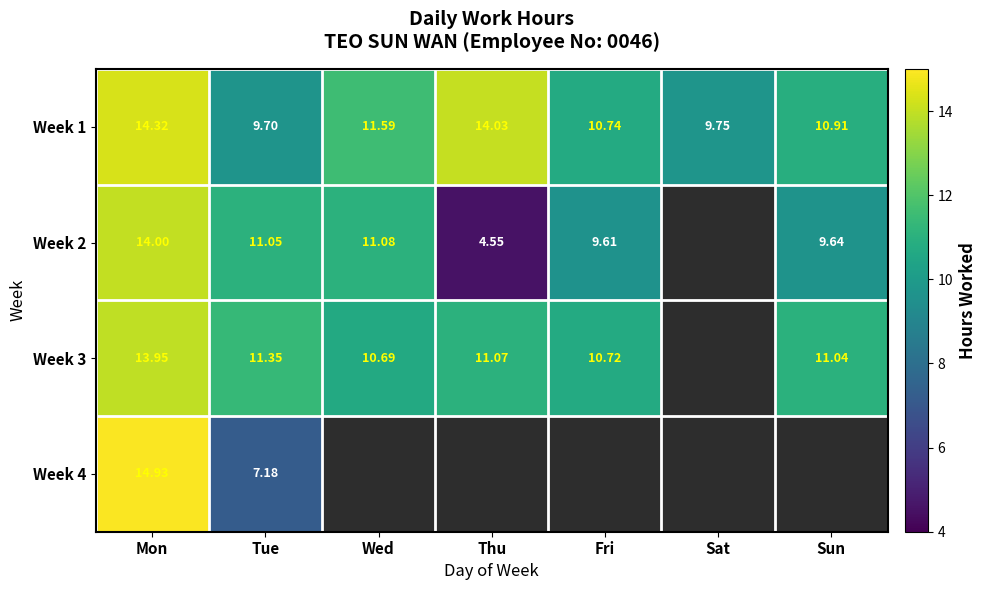

What is the sum of all Week 3 values?

68.8